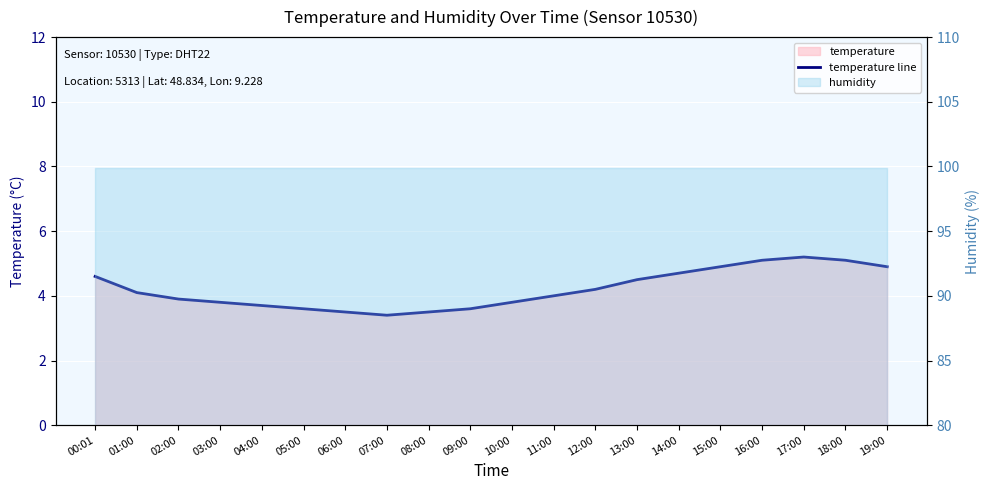

Rank the categories by value from lowest to highest.

07:00, 06:00, 08:00, 05:00, 09:00, 04:00, 03:00, 10:00, 02:00, 11:00, 01:00, 12:00, 13:00, 00:01, 14:00, 15:00, 19:00, 16:00, 18:00, 17:00